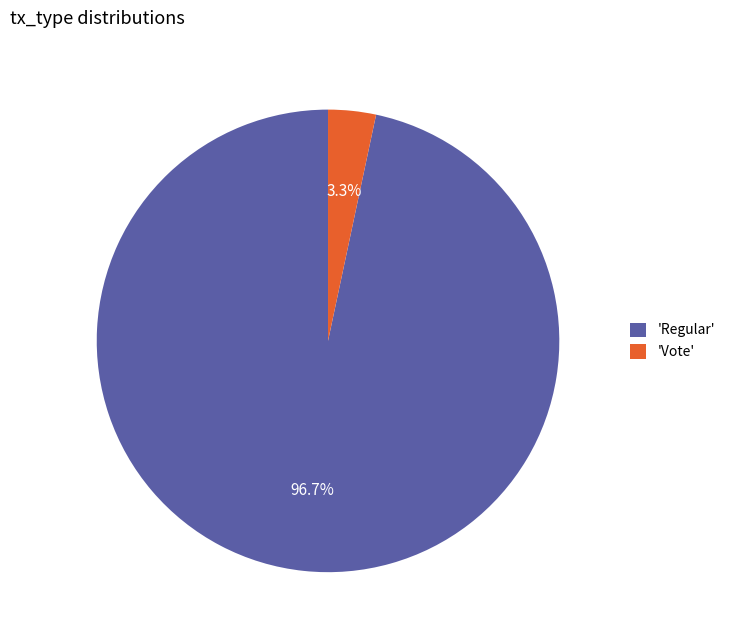

Is the sum of 'Regular' and 'Vote' greater than half?

Yes